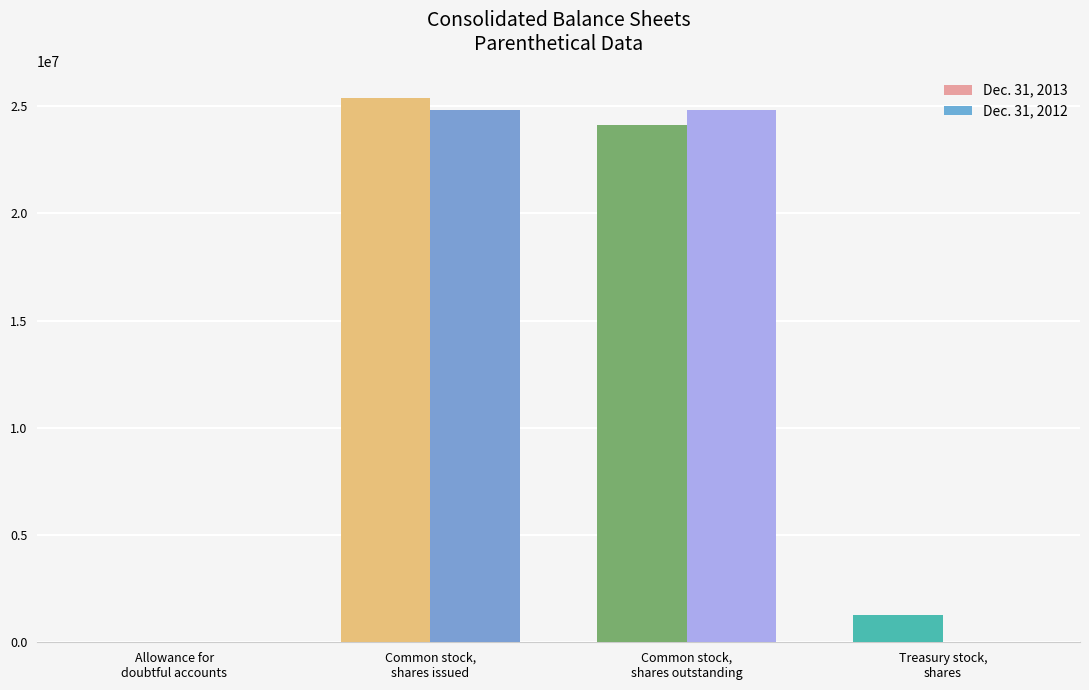

Which series has the largest total across all categories?

Dec. 31, 2013